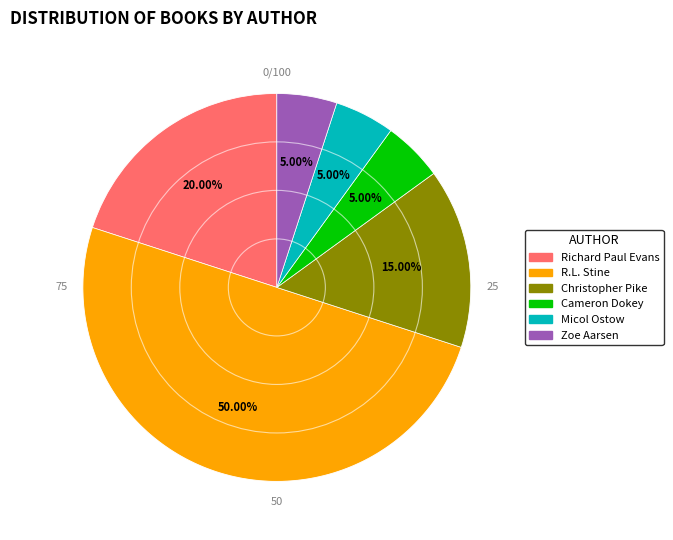

To the nearest percent, what is the difference between the largest and smallest slice percentages?

45%